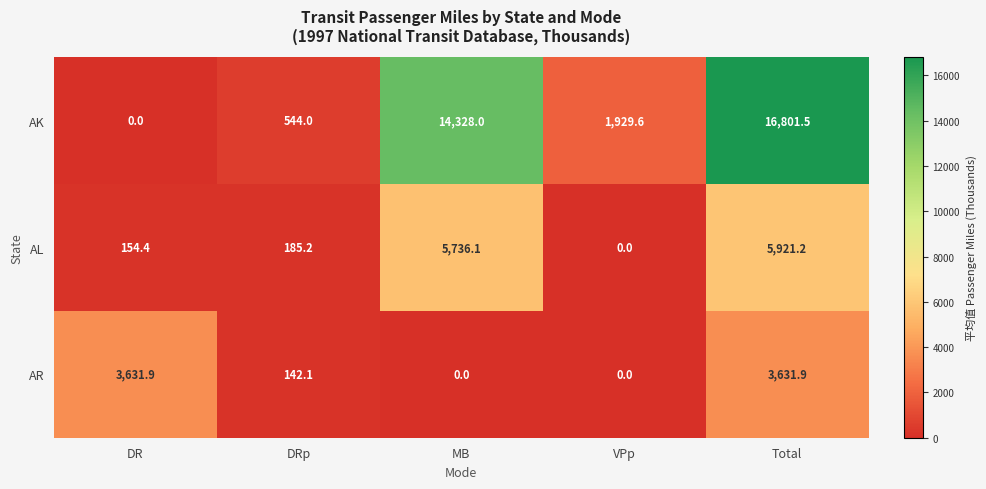

Which label corresponds to the largest value in the chart?

Total